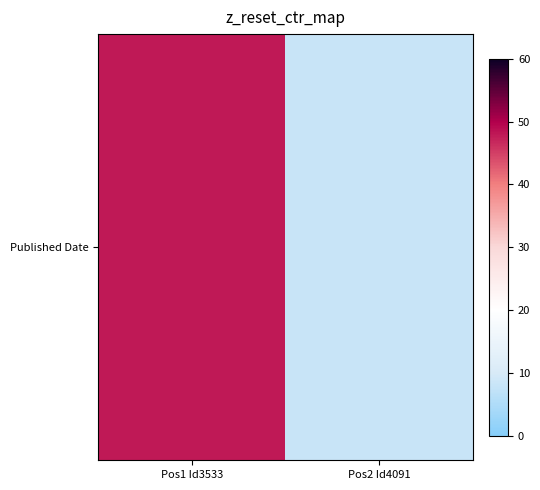

What is the difference between the maximum and minimum values?

40